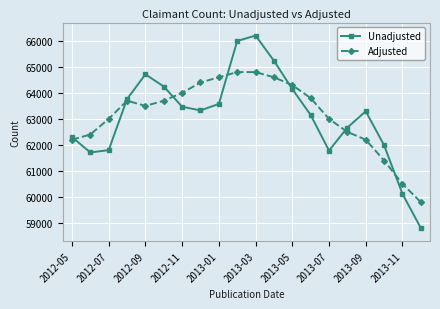

Does the chart have visible grid lines?

Yes